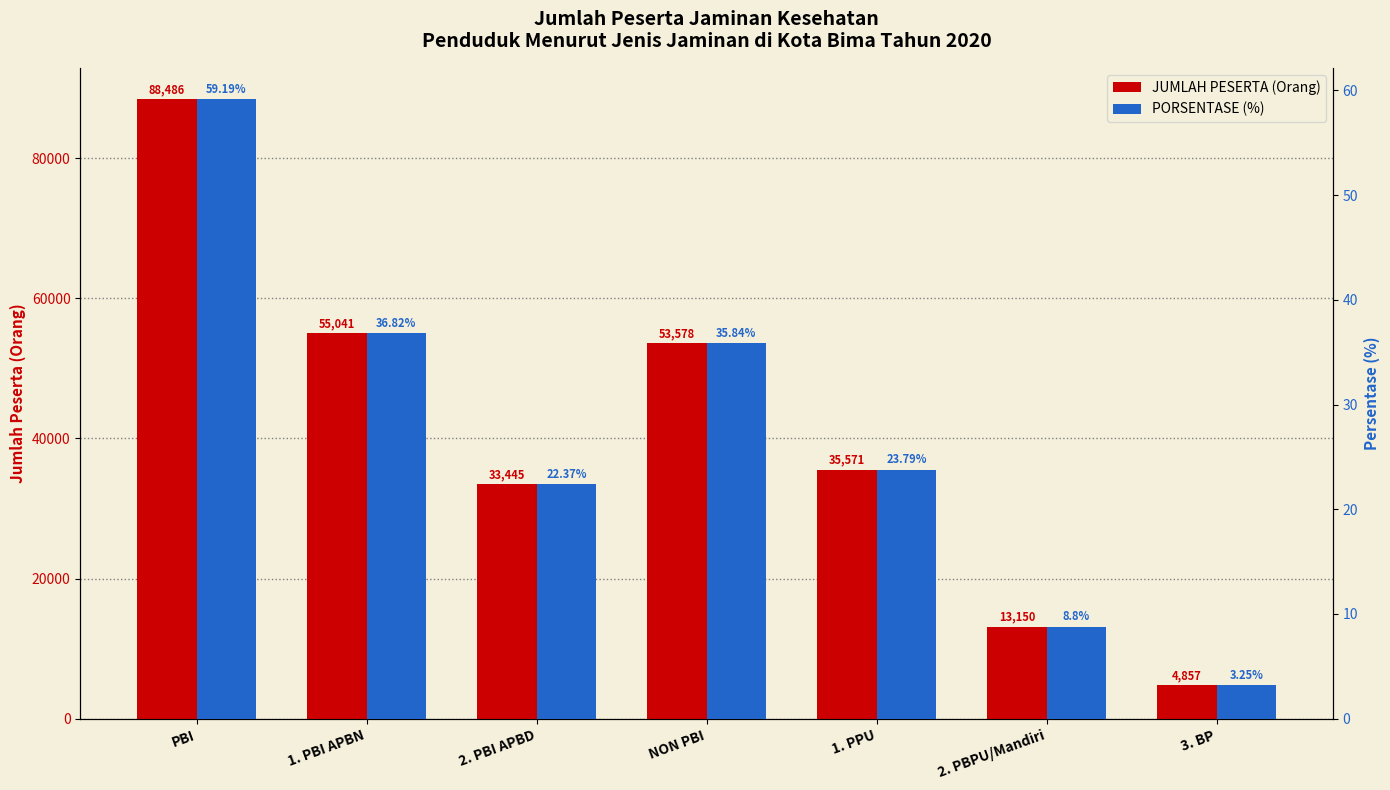

Where is PORSENTASE (%) nearest to the value 31?

NON PBI